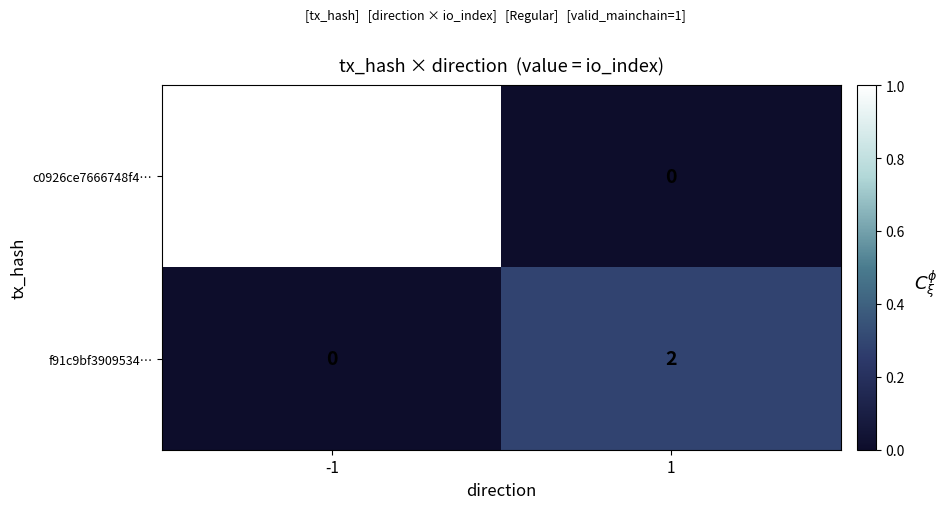

What is the maximum value for c0926ce7666748f4…?

7